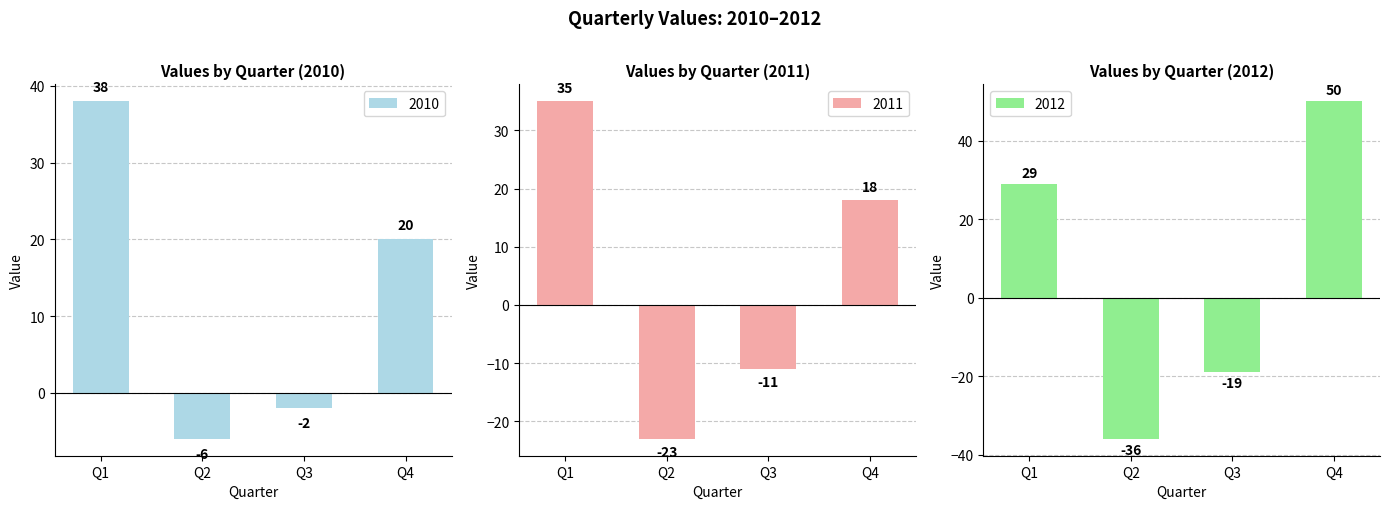

List the labels in order of 2011 value, smallest first.

Q2, Q3, Q4, Q1